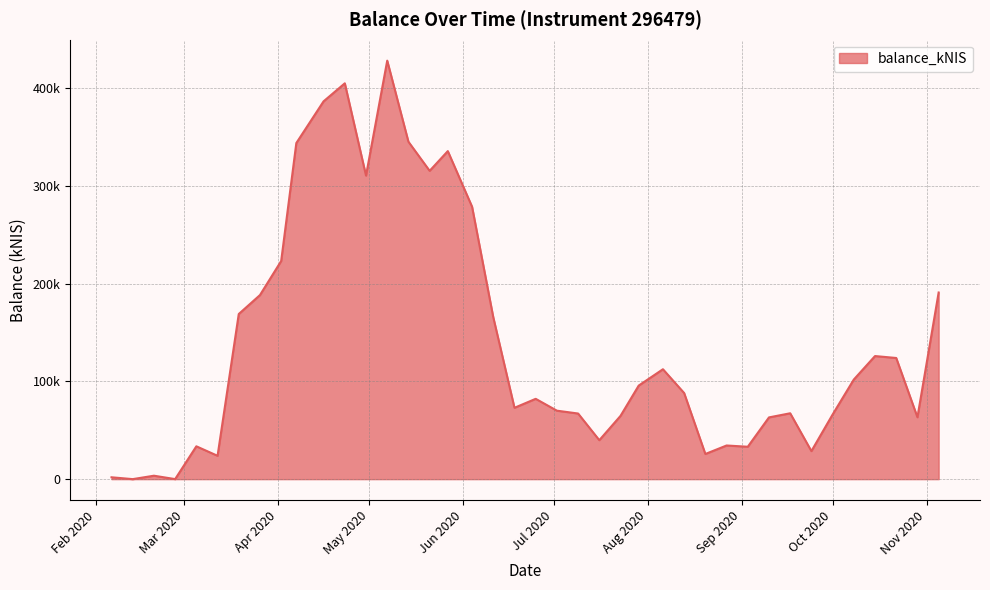

Rank the categories by value from highest to lowest.

2020-05-07, 2020-04-23, 2020-04-16, 2020-05-14, 2020-04-07, 2020-05-27, 2020-05-21, 2020-04-30, 2020-06-04, 2020-04-02, 2020-11-05, 2020-03-26, 2020-03-19, 2020-06-11, 2020-10-15, 2020-10-22, 2020-08-06, 2020-10-08, 2020-07-29, 2020-08-13, 2020-06-25, 2020-06-18, 2020-07-02, 2020-09-17, 2020-07-09, 2020-10-01, 2020-07-23, 2020-10-29, 2020-09-10, 2020-07-16, 2020-08-27, 2020-03-05, 2020-09-03, 2020-09-24, 2020-08-20, 2020-03-12, 2020-02-20, 2020-02-06, 2020-02-27, 2020-02-13